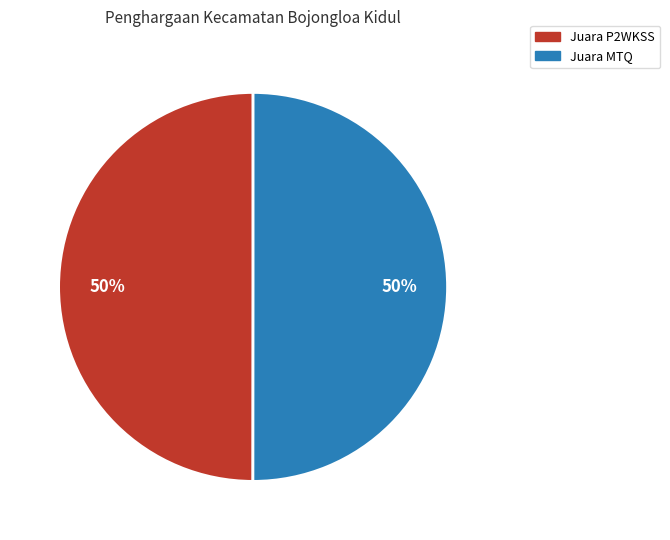

How many segments does this pie chart have?

2